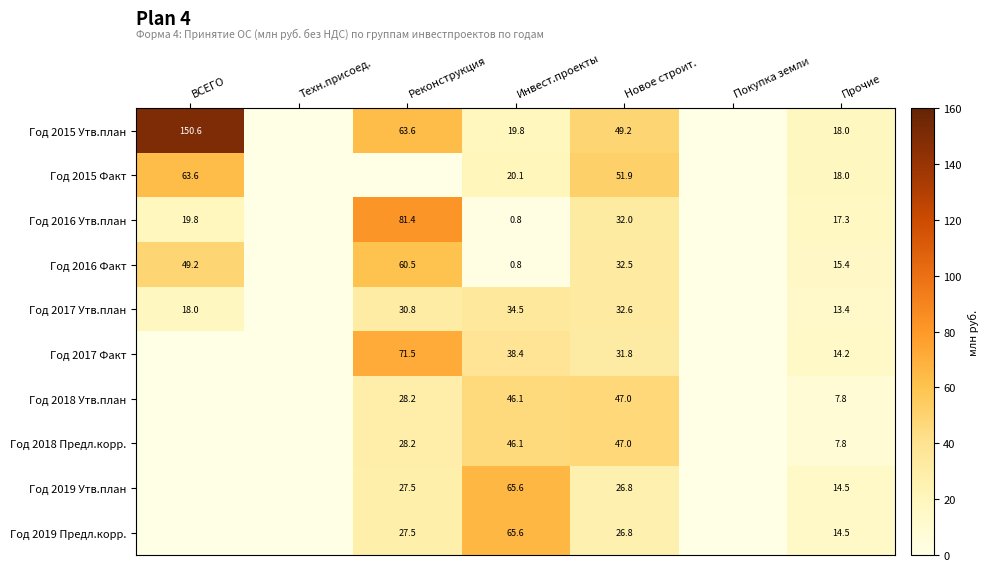

How many values in the Год 2018 Утв.план series are below 7?

3